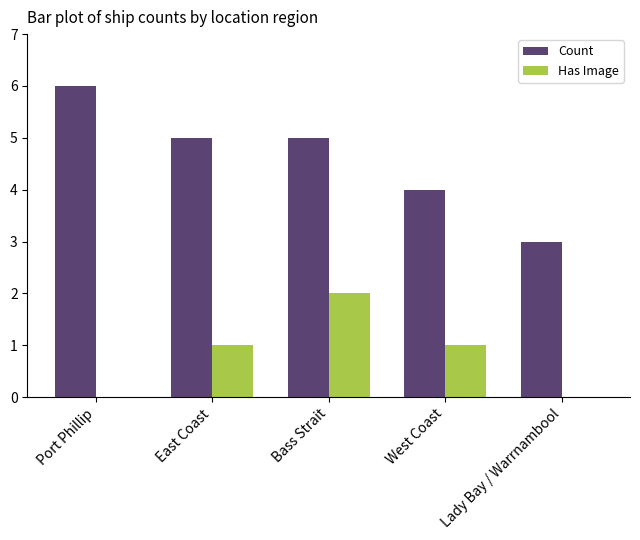

Which series has the largest total across all categories?

Count